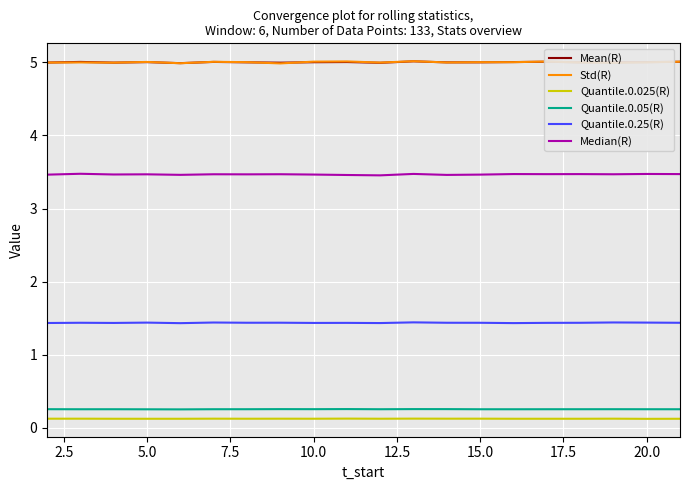

True or false: Median(R) and Std(R) intersect in this chart.

False